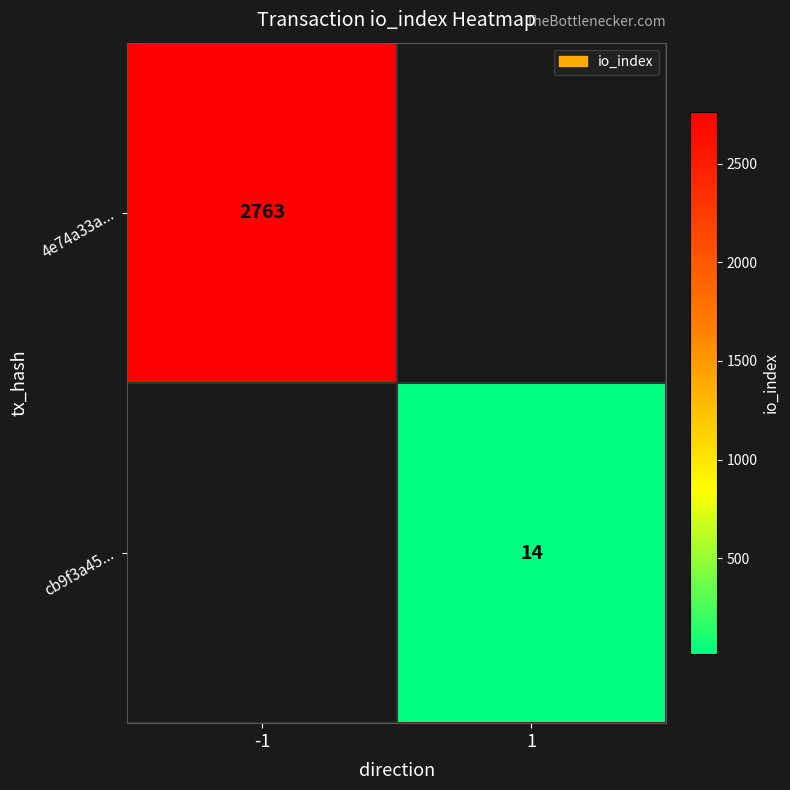

The value of cb9f3a45... at 1 is 23. True or false?

False